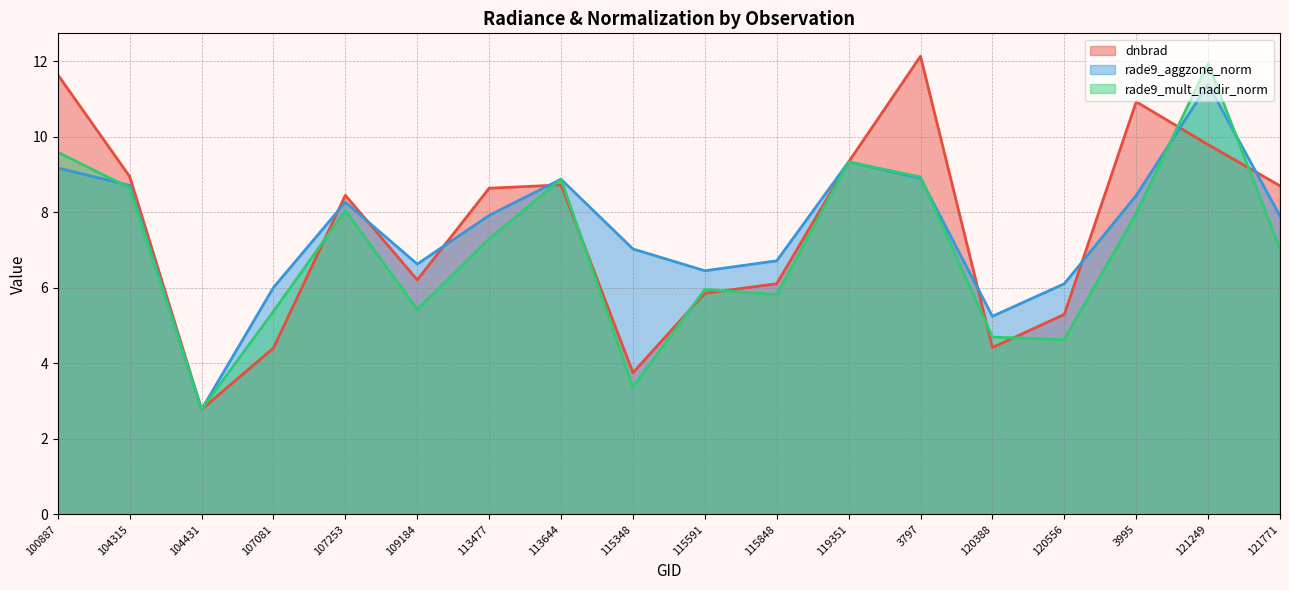

Where do rade9_aggzone_norm and dnbrad first cross each other?

104315 and 104431